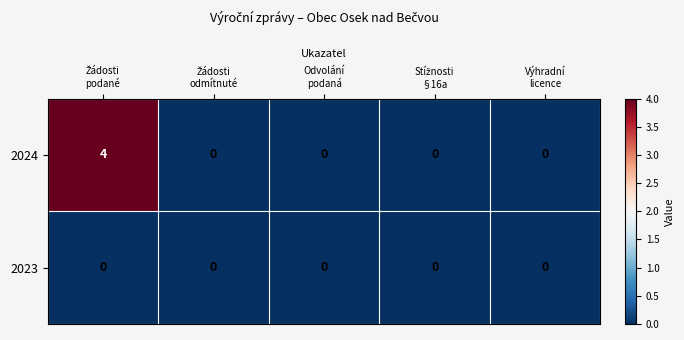

Which series has the largest range (max minus min)?

2024